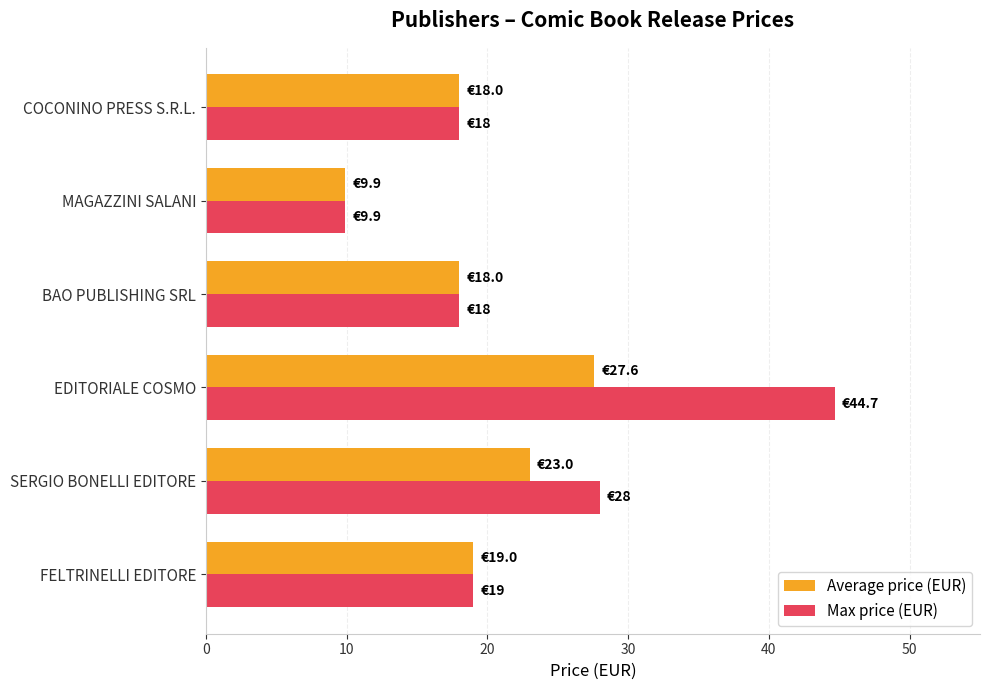

The Max price (EUR) series shows 9.9 at MAGAZZINI SALANI. True or false?

True